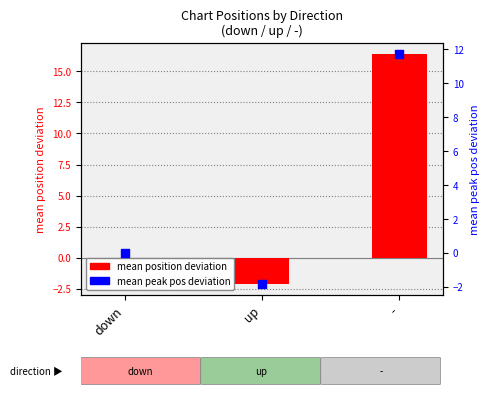

Which series reaches the maximum Y coordinate?

mean position deviation